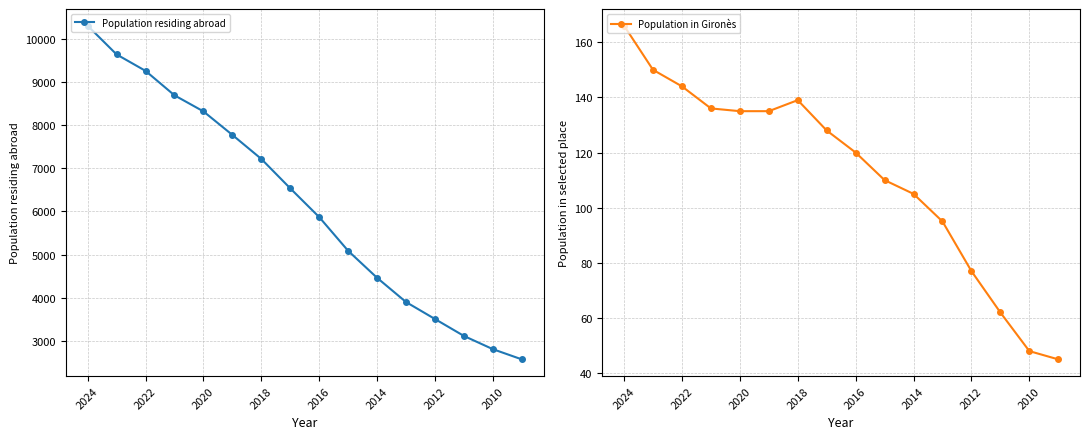

What is the minimum value for Population residing abroad?

2574